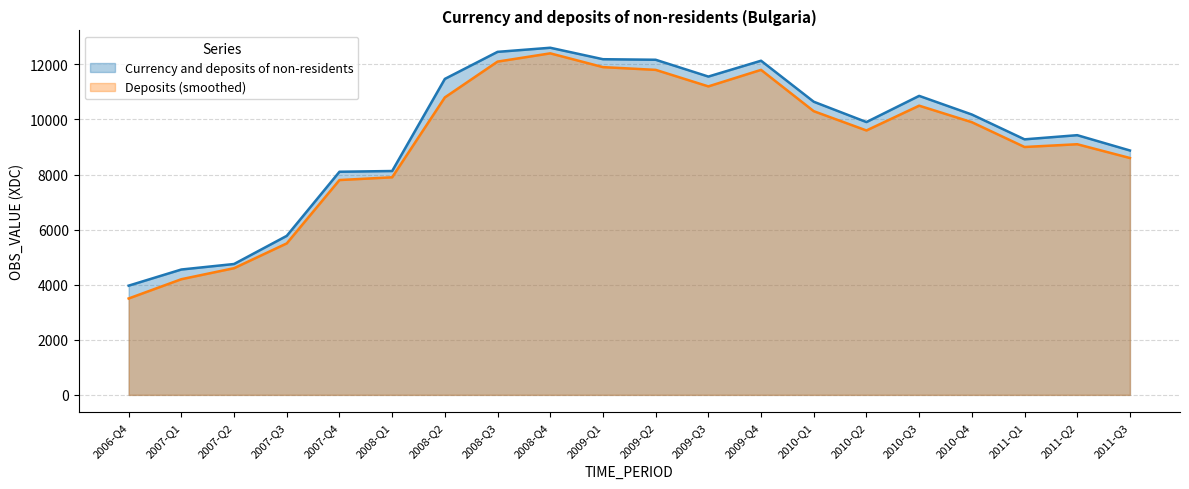

Between 2011-Q3 and 2010-Q1, which is larger?

2010-Q1